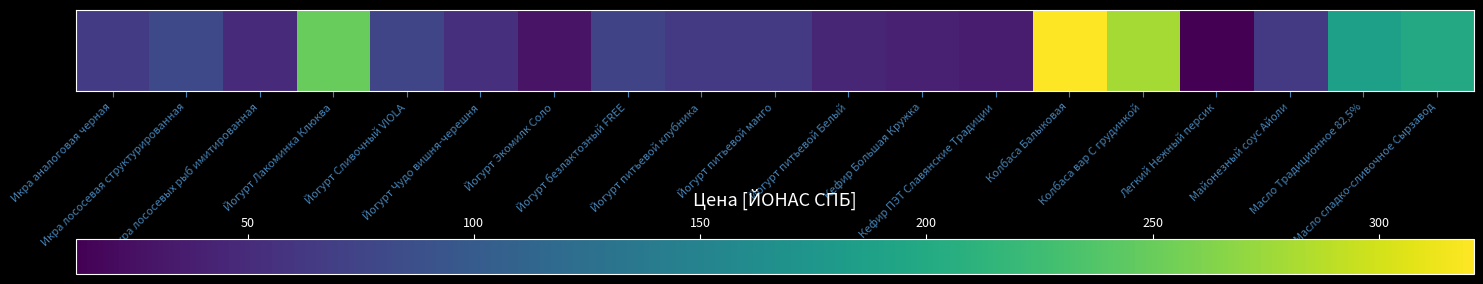

List the labels in order of value, largest first.

Колбаса Балыковая, Колбаса вар С грудинкой, Йогурт Лакоминка Клюква, Масло сладко-сливочное Сырзавод, Масло Традиционное 82,5%, Икра лососевая структурированная, Йогурт Сливочный VIOLA, Йогурт безлактозный FREE, Икра аналоговая черная, Йогурт питьевой клубника, Йогурт питьевой манго, Майонезный соус Айоли, Йогурт Чудо вишня-черешня, Икра лососевых рыб имитированная, Йогурт питьевой Белый, Кефир Большая Кружка, Кефир ПЭТ Славянские Традиции, Йогурт Экомилк Соло, Легкий Нежный персик